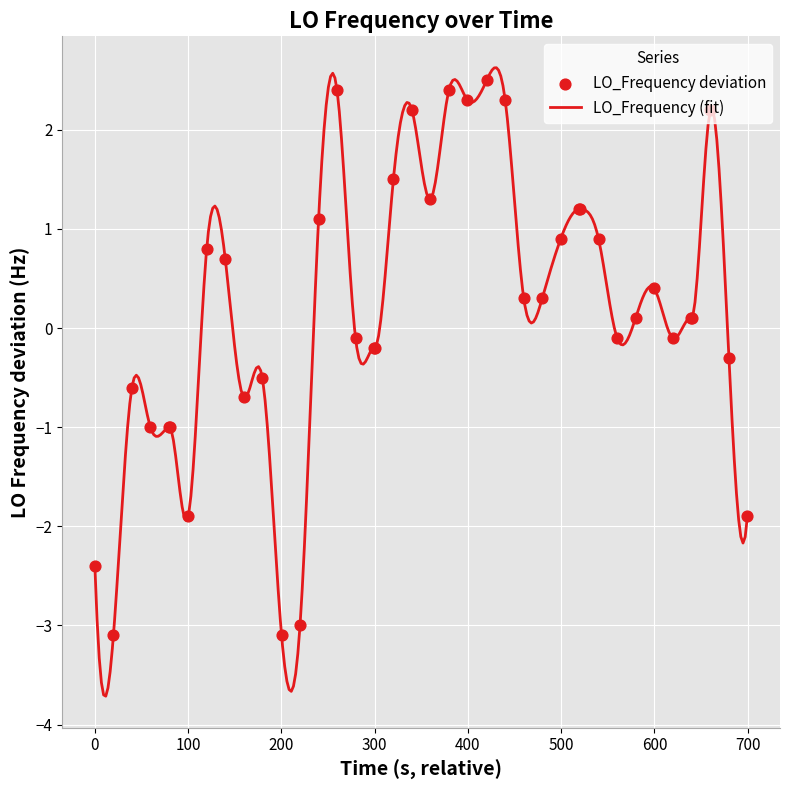

What is the lowest value of the LO_Frequency (fit) series?

-3.7